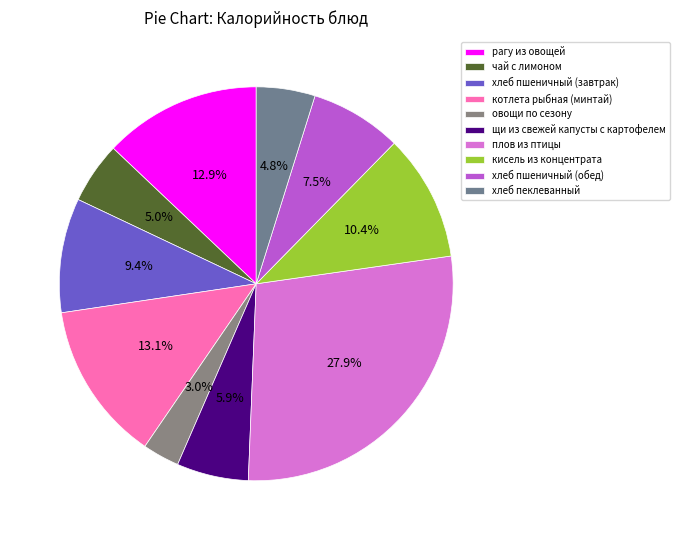

The хлеб пшеничный (завтрак) slice represents 17% of the pie. True or false?

False